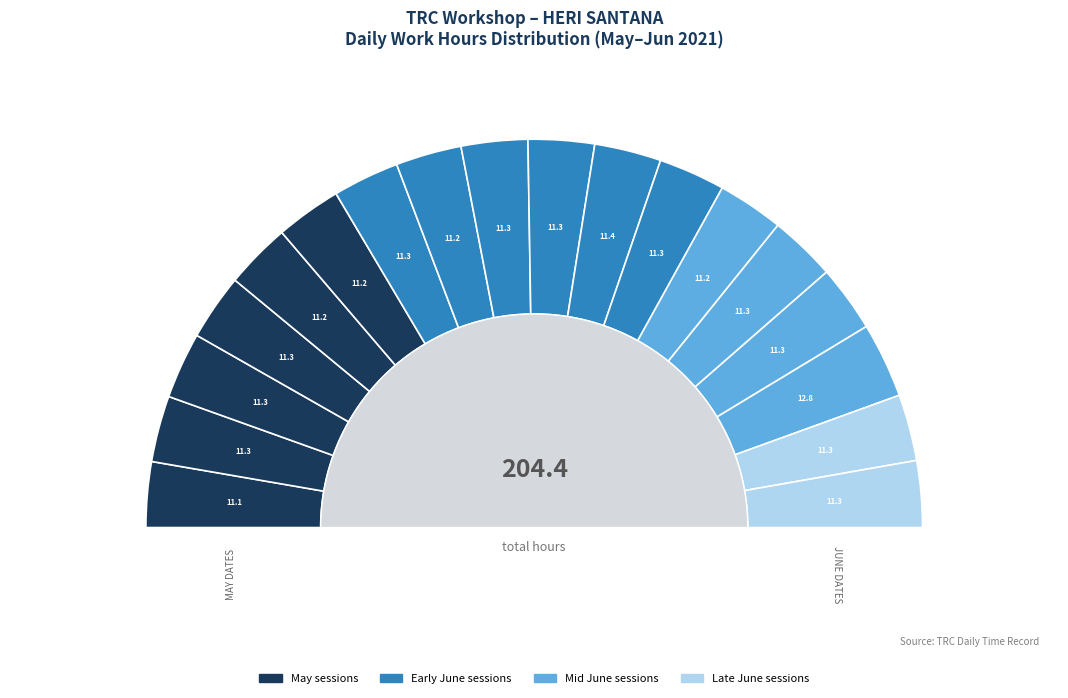

What percentage do 9-Jun and 21-Jun together represent?

11.1%